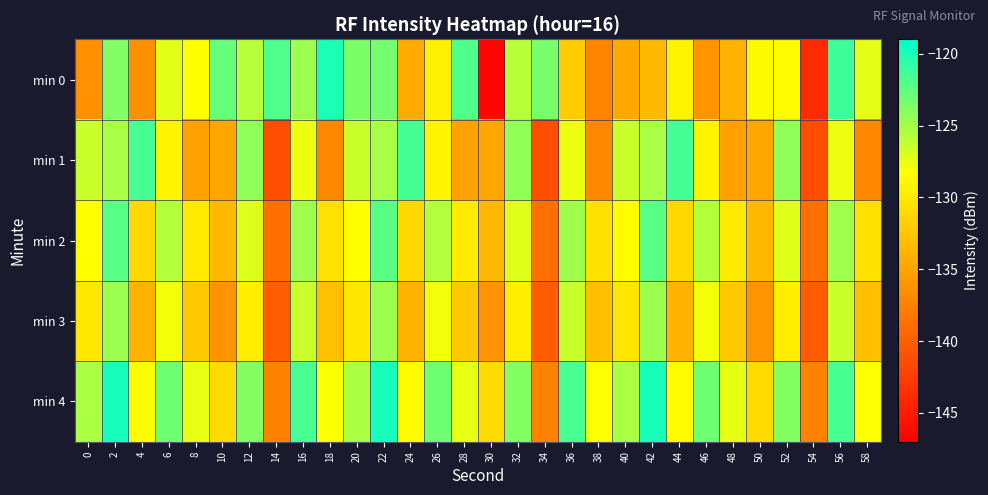

List the series in order of their peak value, lowest first.

min 3, min 2, min 1, min 0, min 4